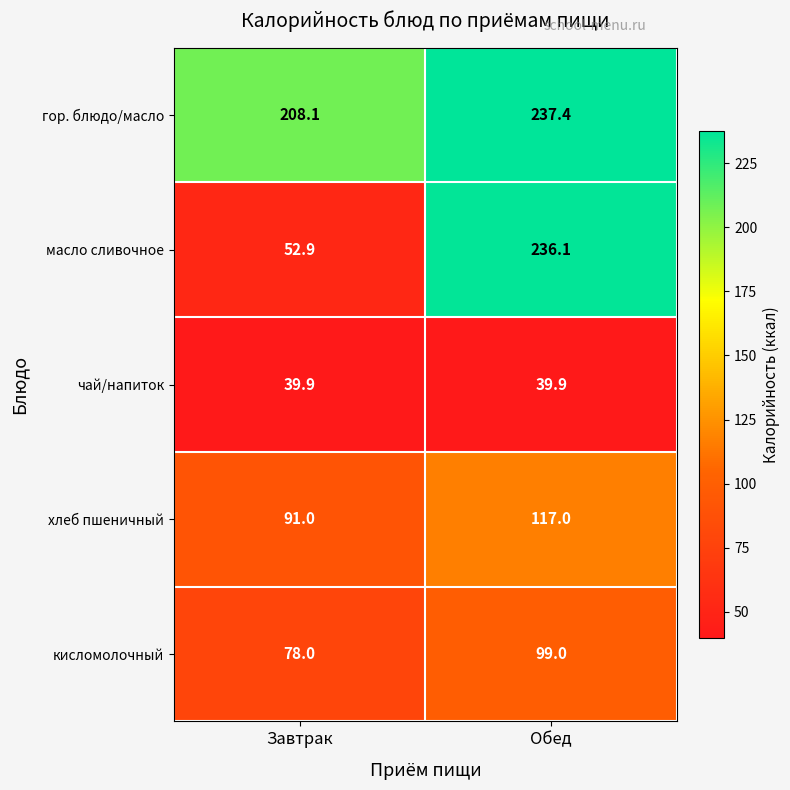

The value of чай/напиток at Обед is 39.9. True or false?

True